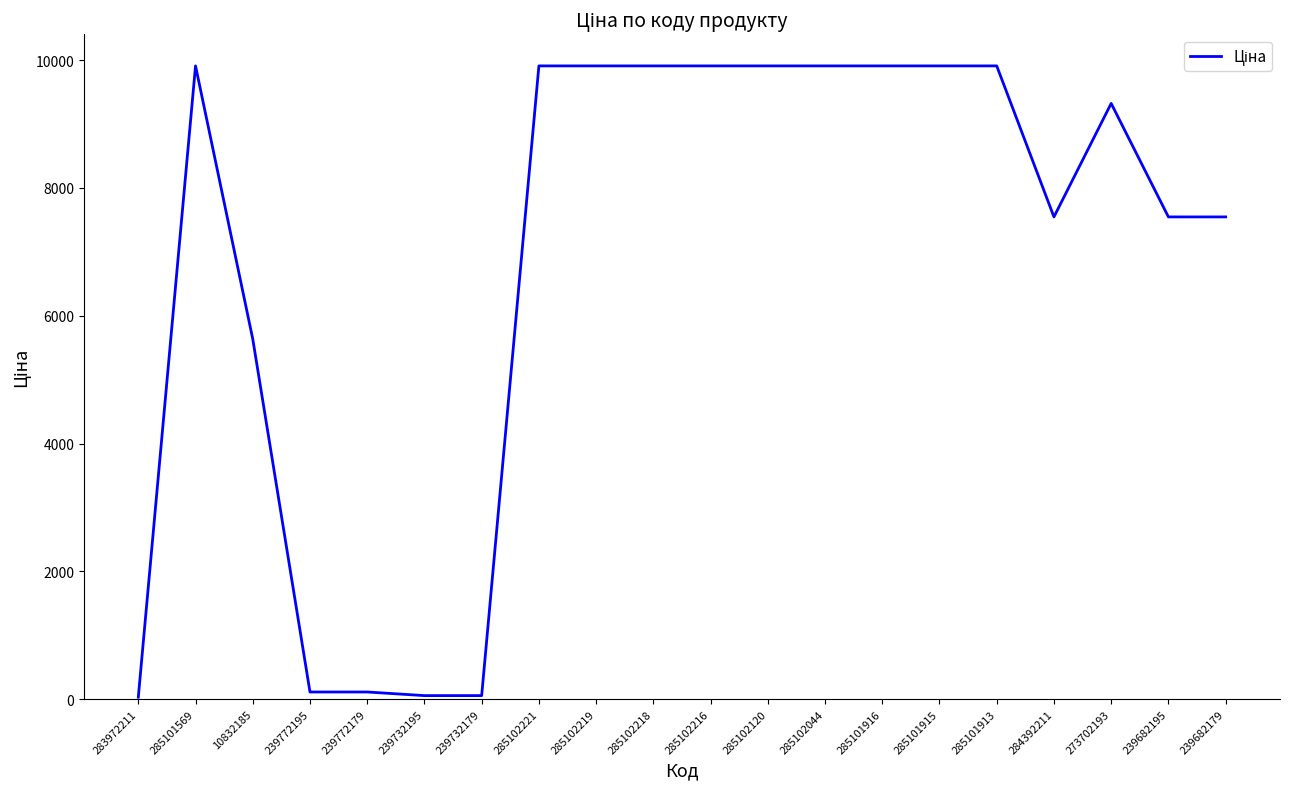

What is the greatest value displayed?

9908.5